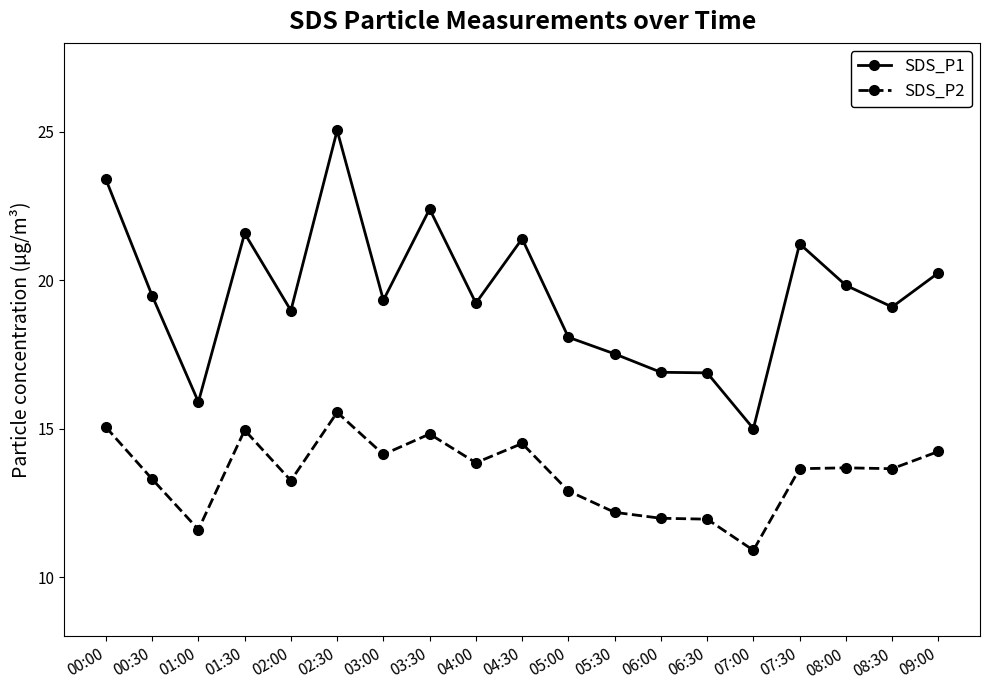

Which series has the widest spread of values?

SDS_P1